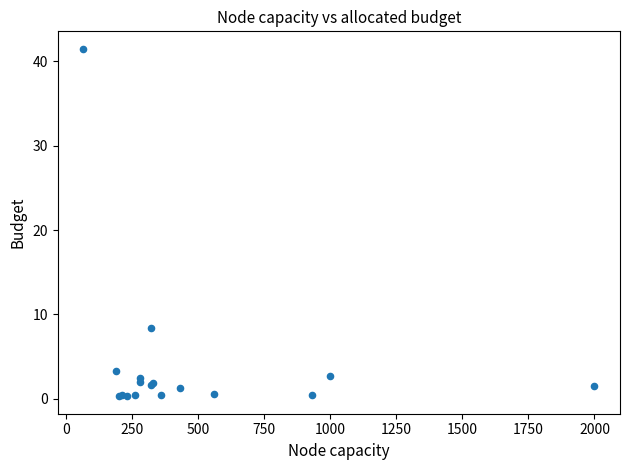

What Y value in the scatter plot is closest to 20?

8.4